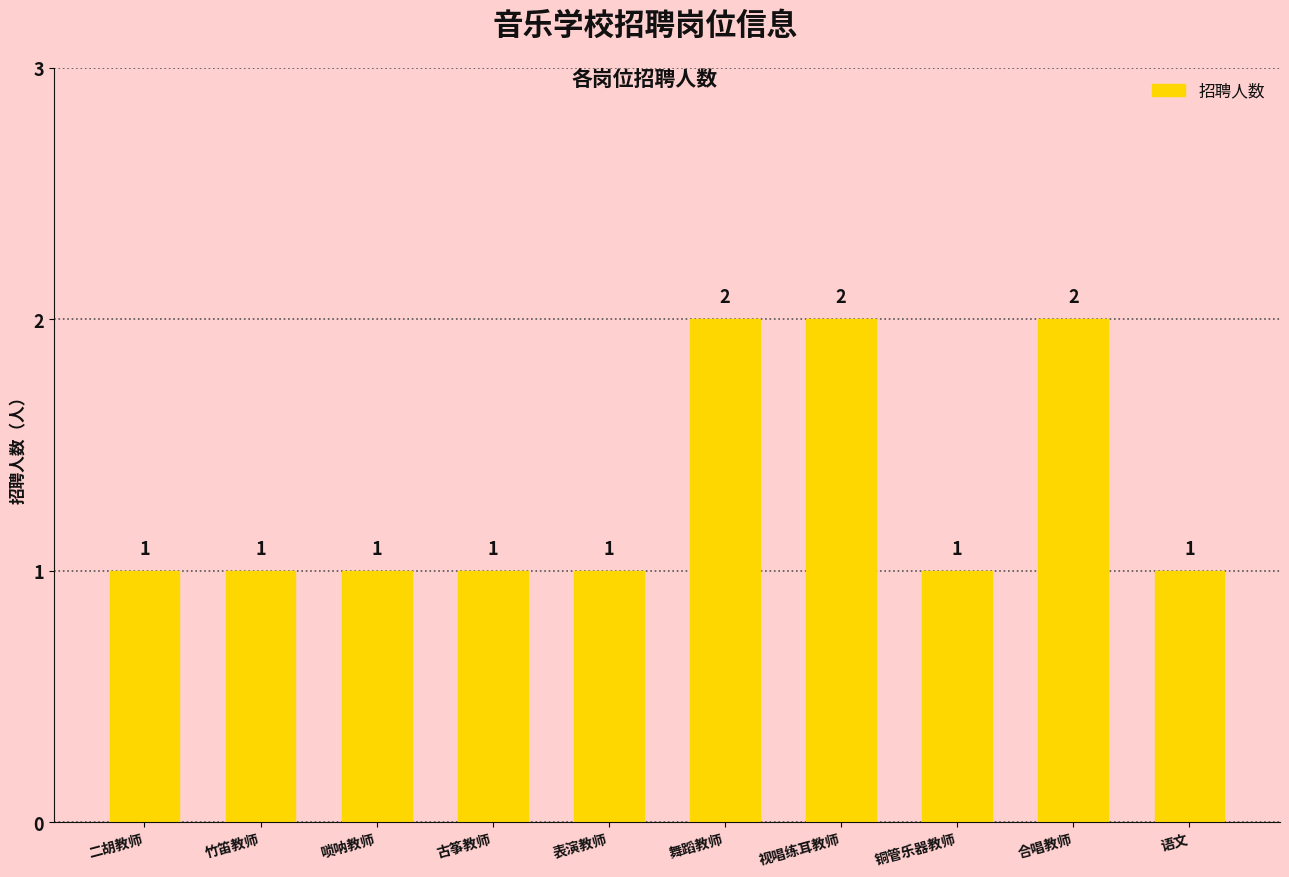

Between 竹笛教师 and 视唱练耳教师, which is larger?

视唱练耳教师